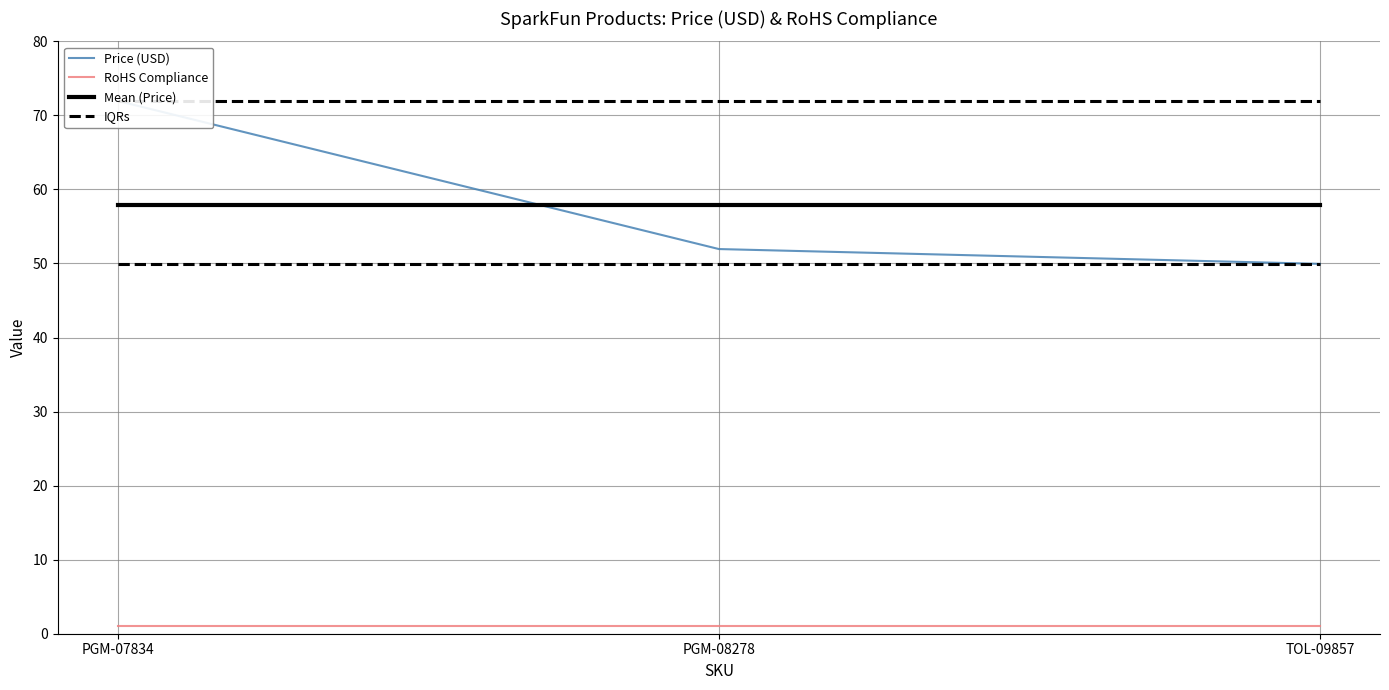

The value of RoHS Compliance at PGM-07834 is 1.0. True or false?

True